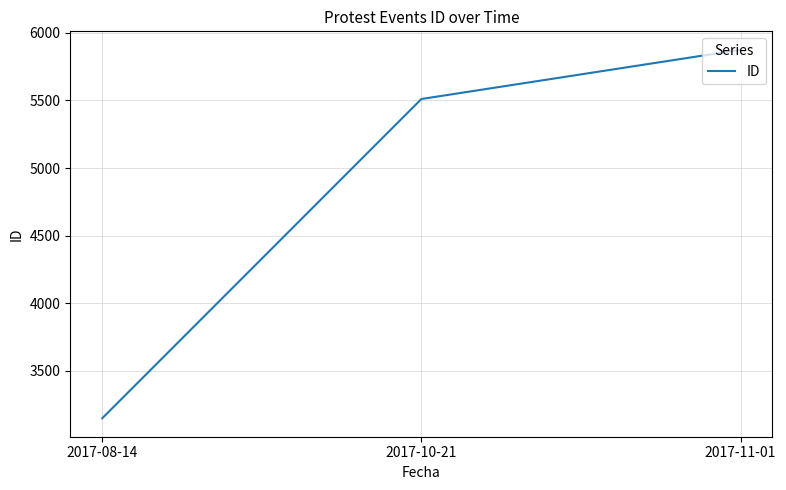

The value at 2017-11-01 is 2390. True or false?

False